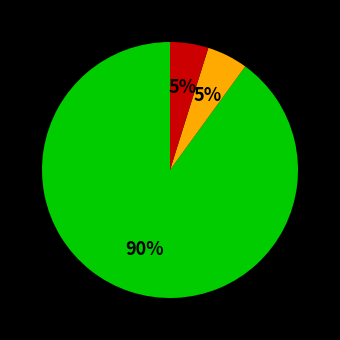

How many slices are in this pie chart?

3